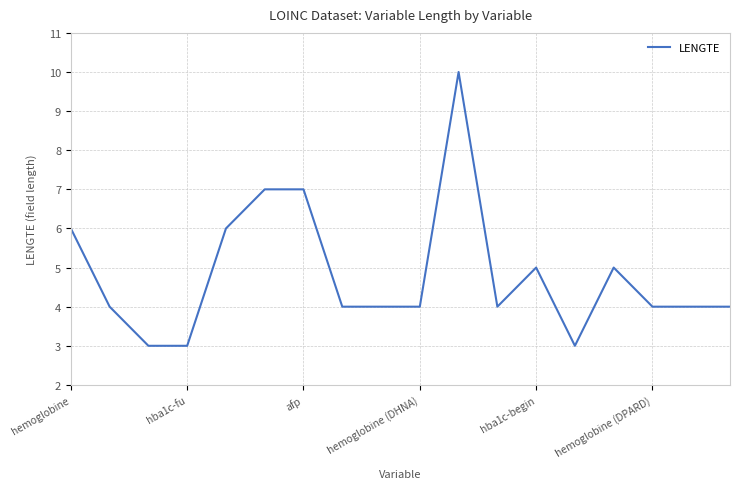

How many values are between 4 and 6?

12